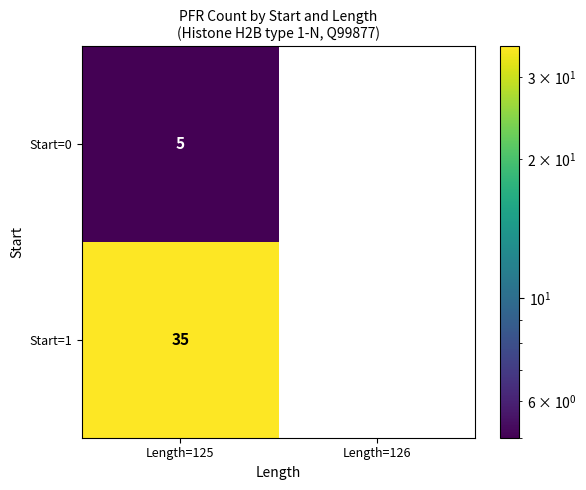

What is the sum of all Start=0 values?

5